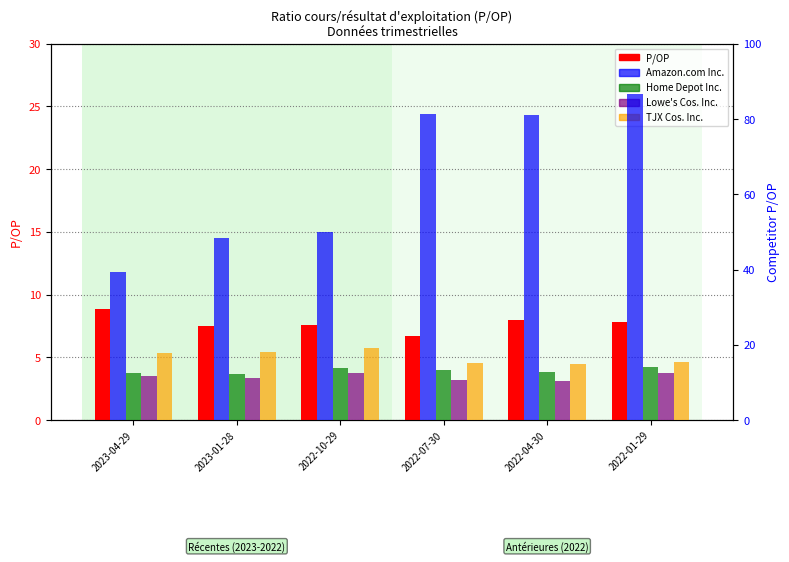

At which label is Amazon.com Inc. closest to 62?

2022-10-29